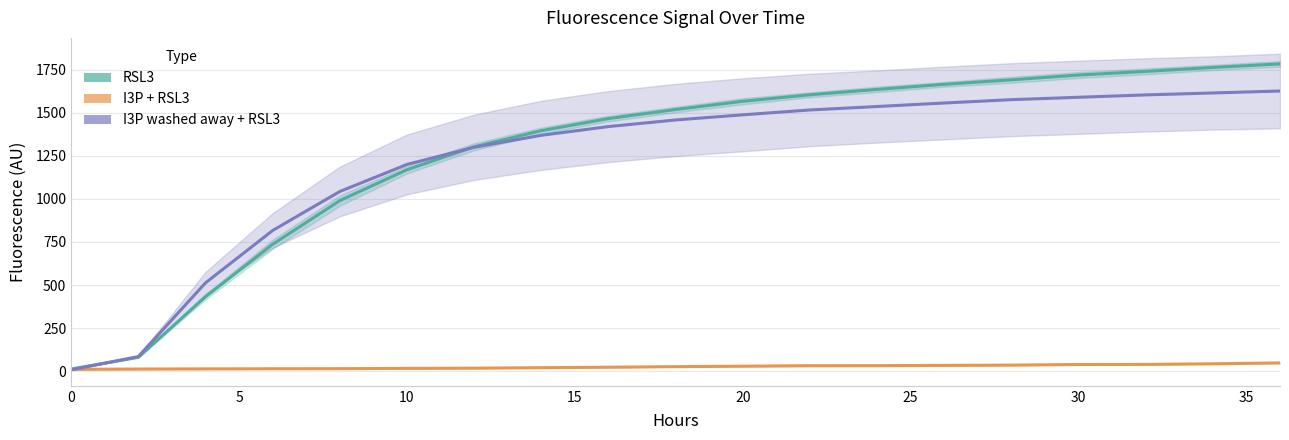

The I3P + RSL3 series shows 59.8 at 16. True or false?

False